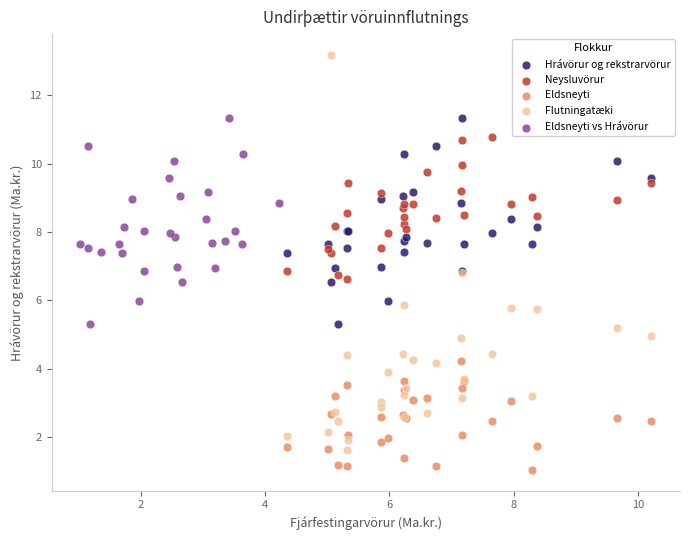

Which series reaches the minimum Y coordinate?

Eldsneyti